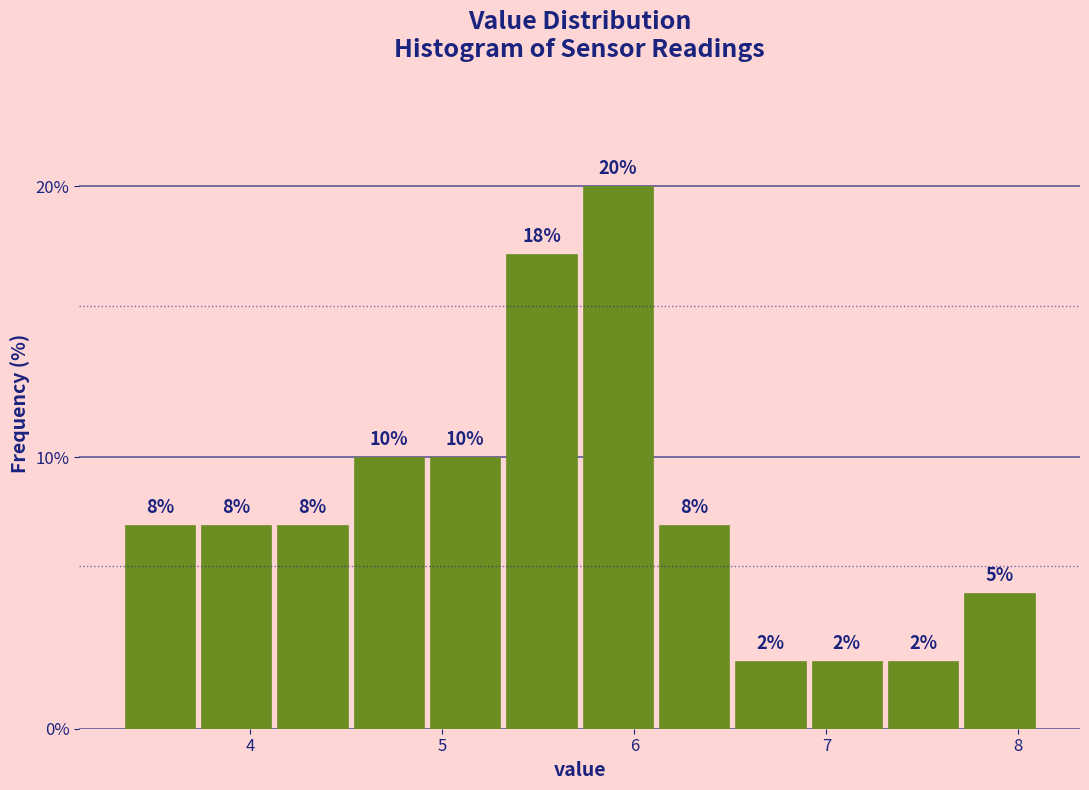

Read against the x-axis, roughly where is the centre of the tallest bar?

5.9